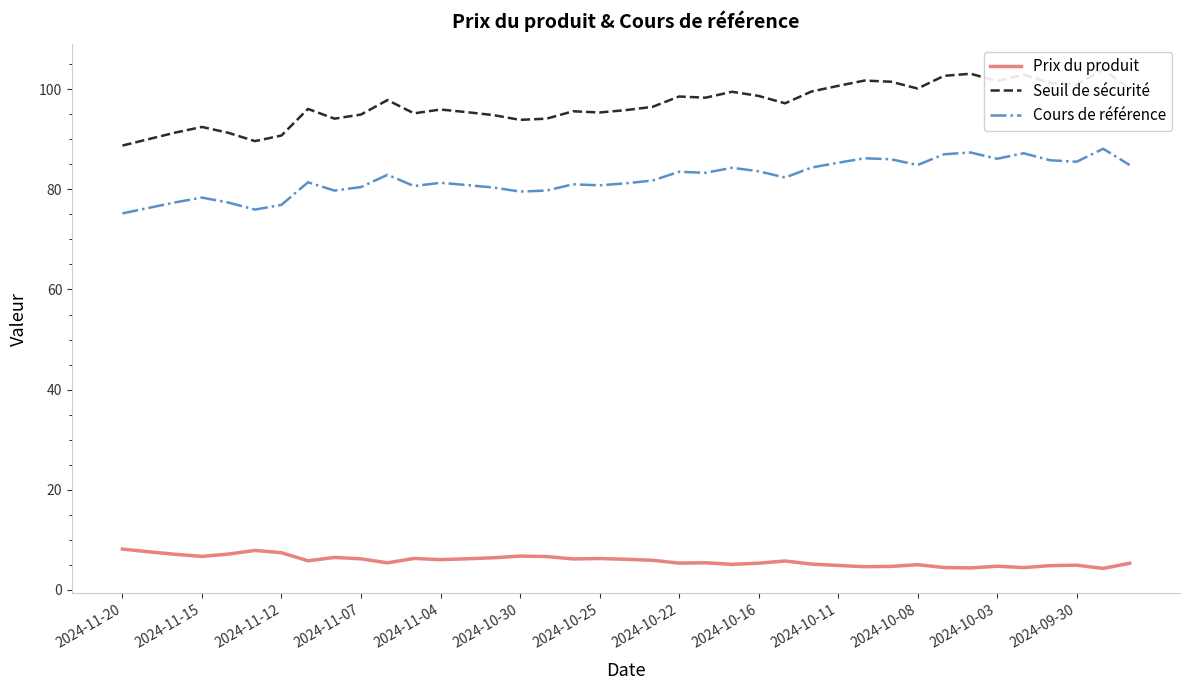

True or false: Prix du produit and Cours de référence cross at least once.

False